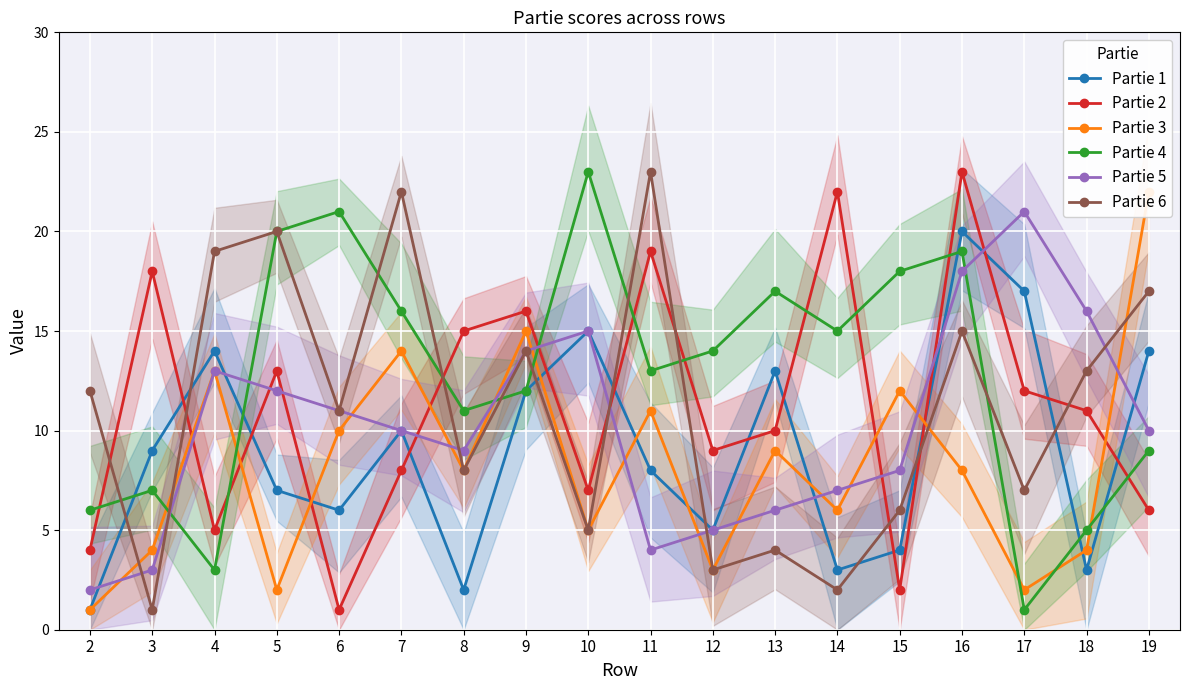

Reading right to left, transcribe all the data shown in this chart.

Partie 1: 14	3	17	20	4	3	13	5	8	15	12	2	10	6	7	14	9	1
Partie 2: 6	11	12	23	2	22	10	9	19	7	16	15	8	1	13	5	18	4
Partie 3: 22	4	2	8	12	6	9	3	11	5	15	8	14	10	2	13	4	1
Partie 4: 9	5	1	19	18	15	17	14	13	23	12	11	16	21	20	3	7	6
Partie 5: 10	16	21	18	8	7	6	5	4	15	14	9	10	11	12	13	3	2
Partie 6: 17	13	7	15	6	2	4	3	23	5	14	8	22	11	20	19	1	12